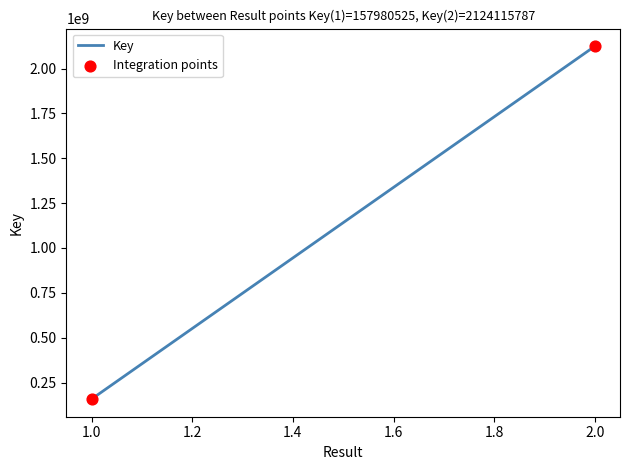

What is the range of Y values (max minus min)?

1966135262